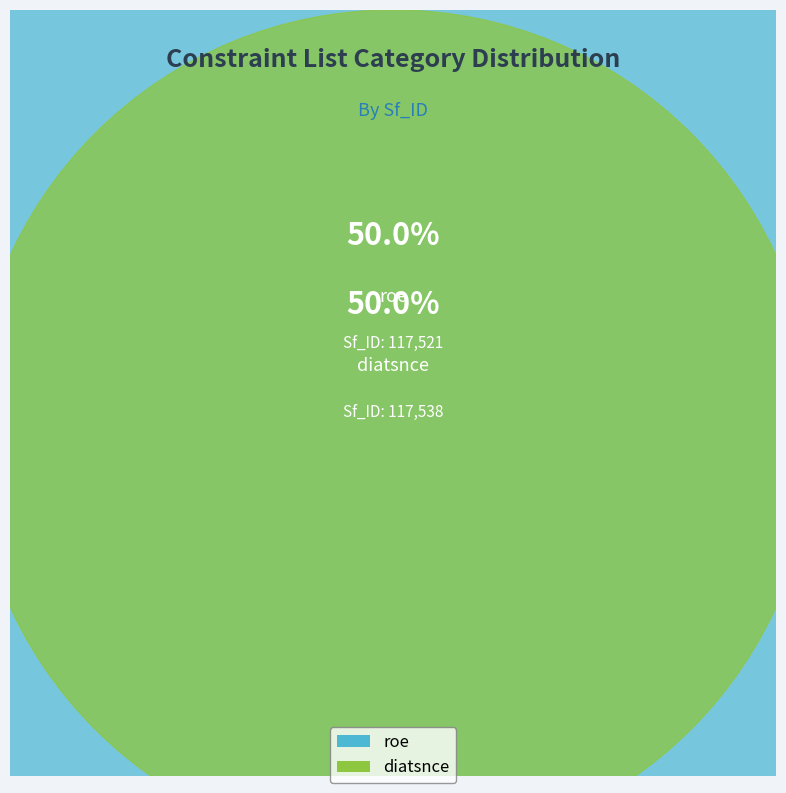

To the nearest percent, what portion does roe represent?

50%